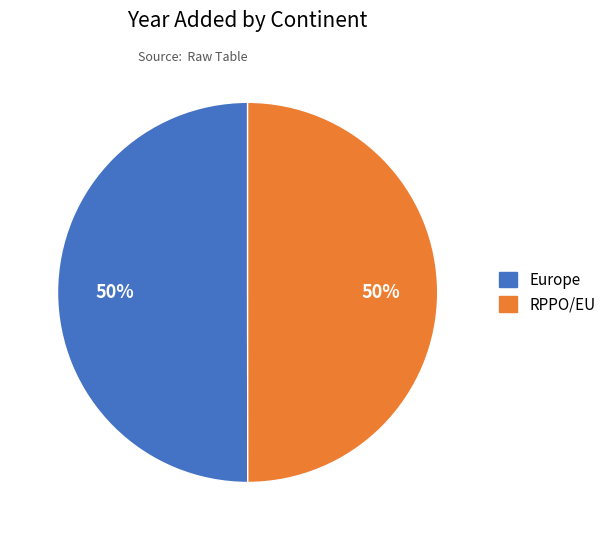

Combined, do RPPO/EU and Europe account for over 50%?

Yes